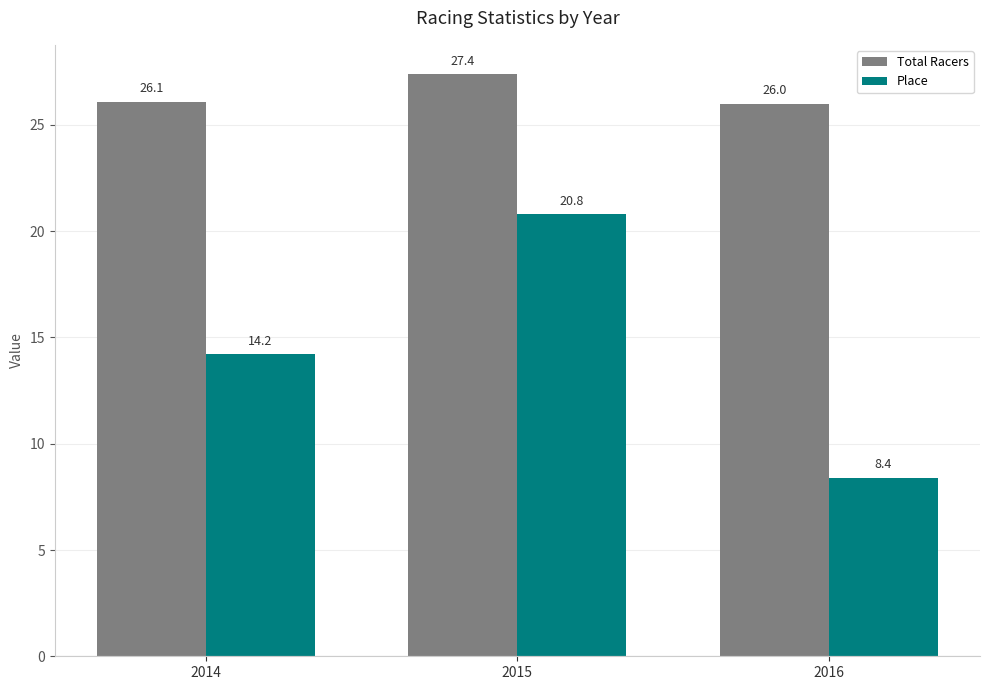

Are the bars grouped side by side (vs. stacked)?

Yes